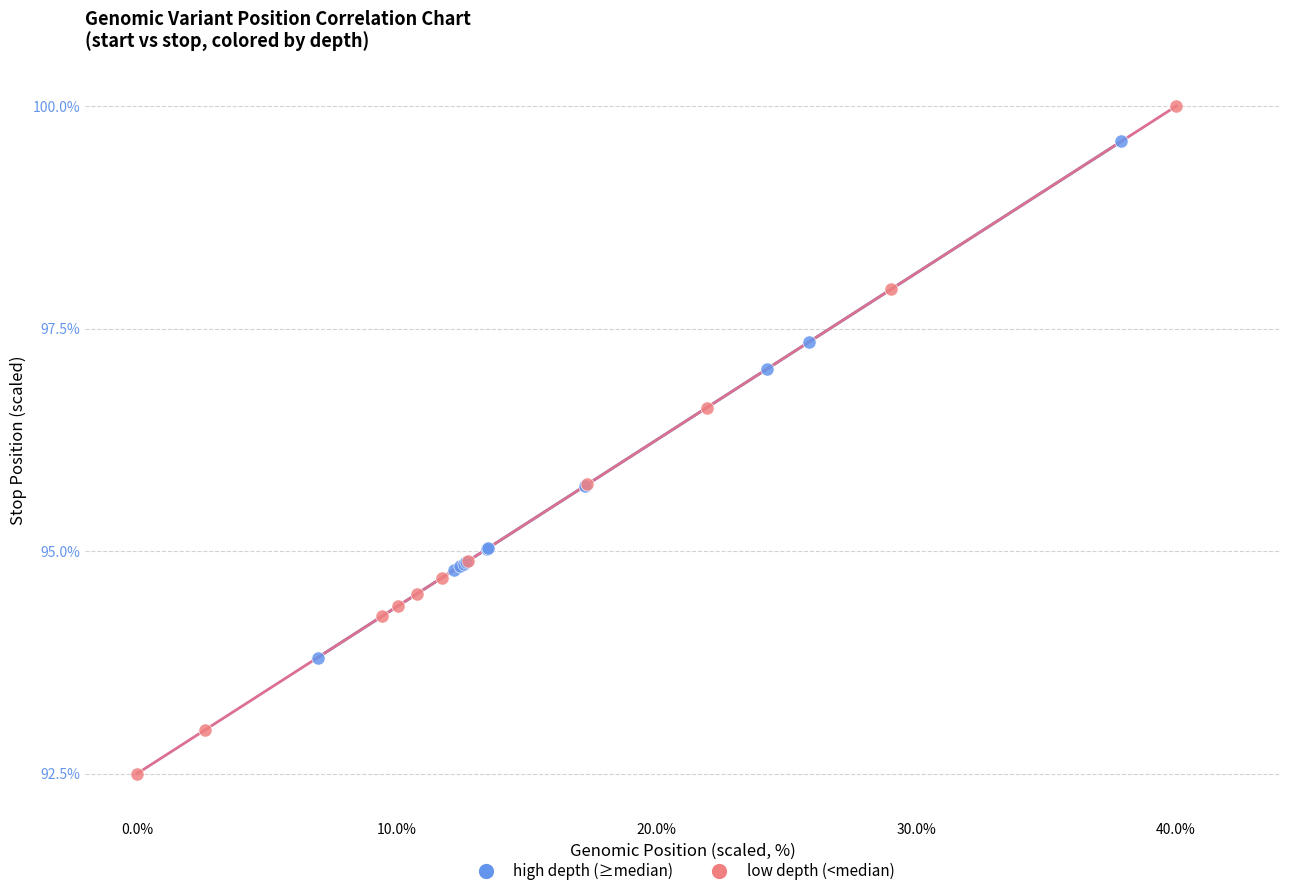

Which series reaches the minimum Y coordinate?

low depth (<median)